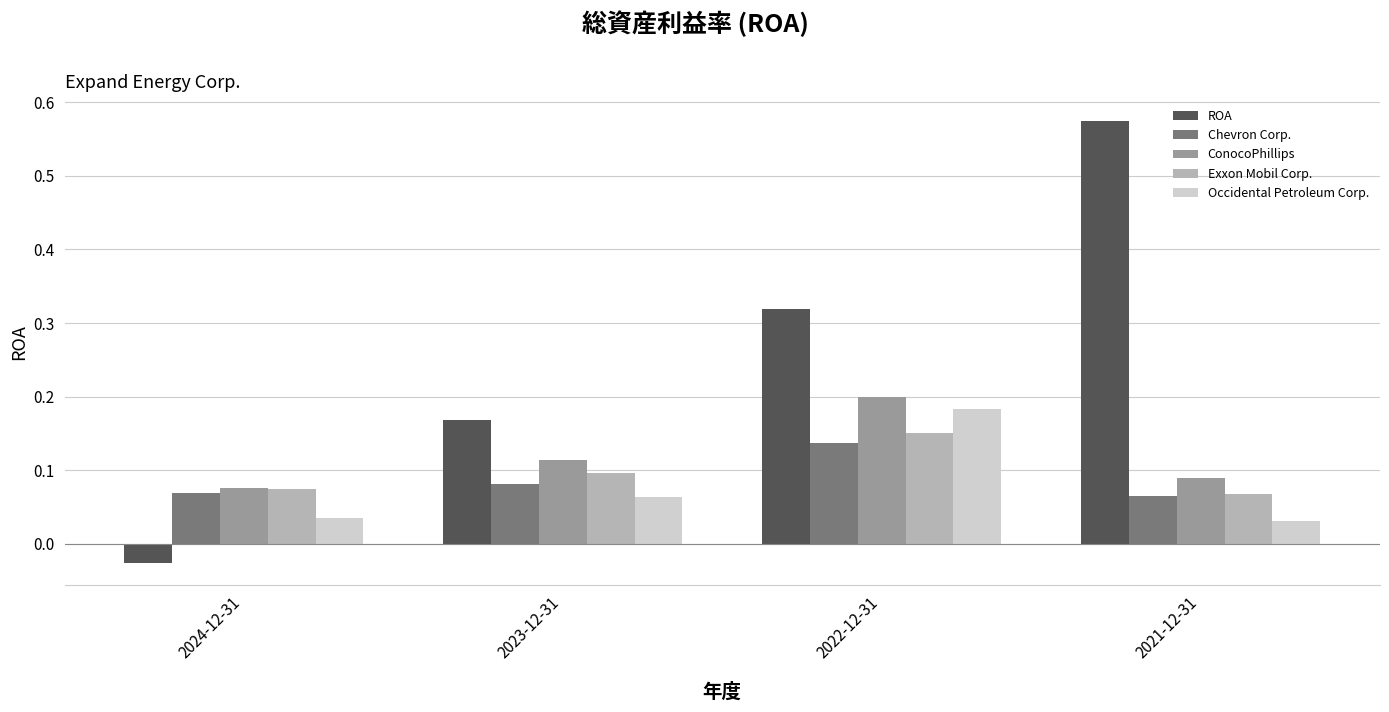

What are all the series names shown in the legend?

ROA, Chevron Corp., ConocoPhillips, Exxon Mobil Corp., Occidental Petroleum Corp.